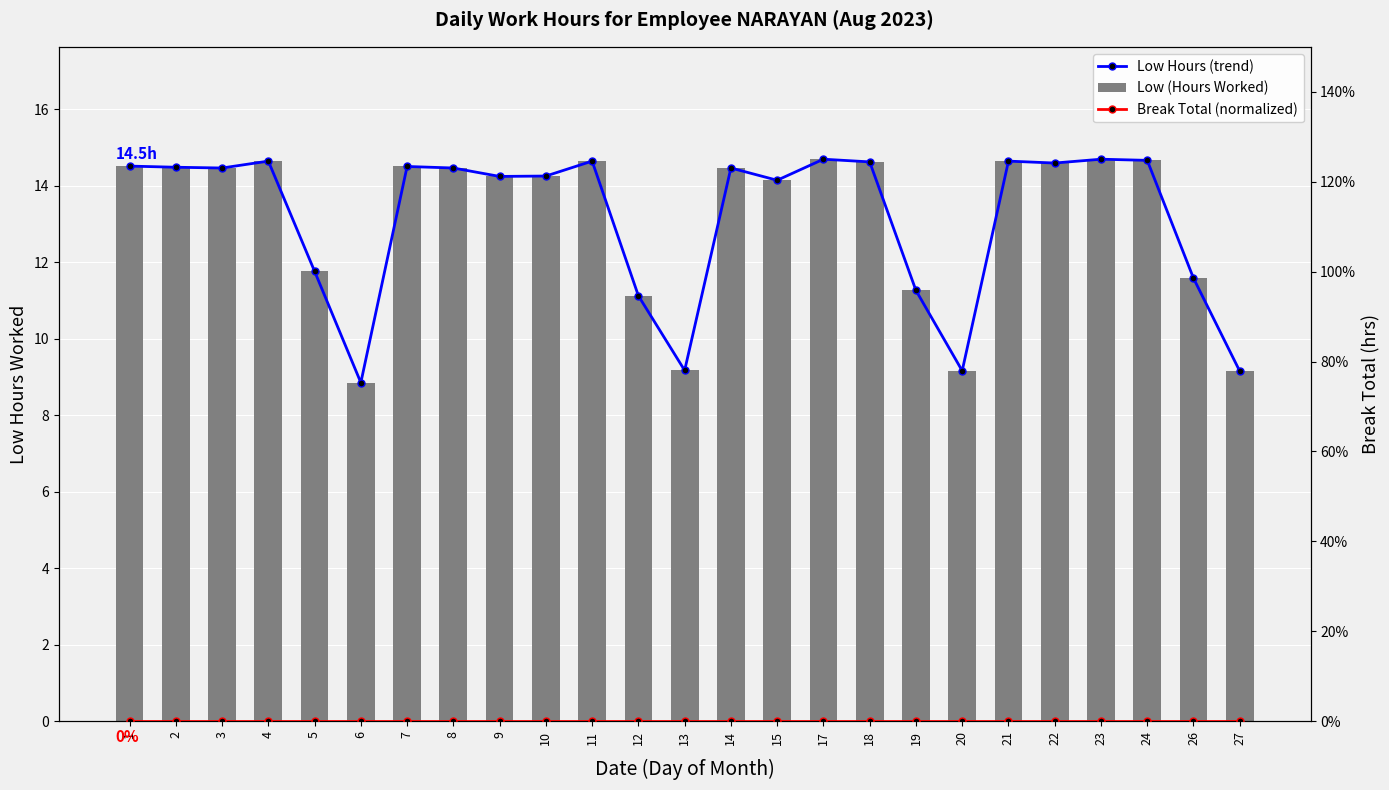

What are all the series names shown in the legend?

Low Hours (trend), Low (Hours Worked), Break Total (normalized)